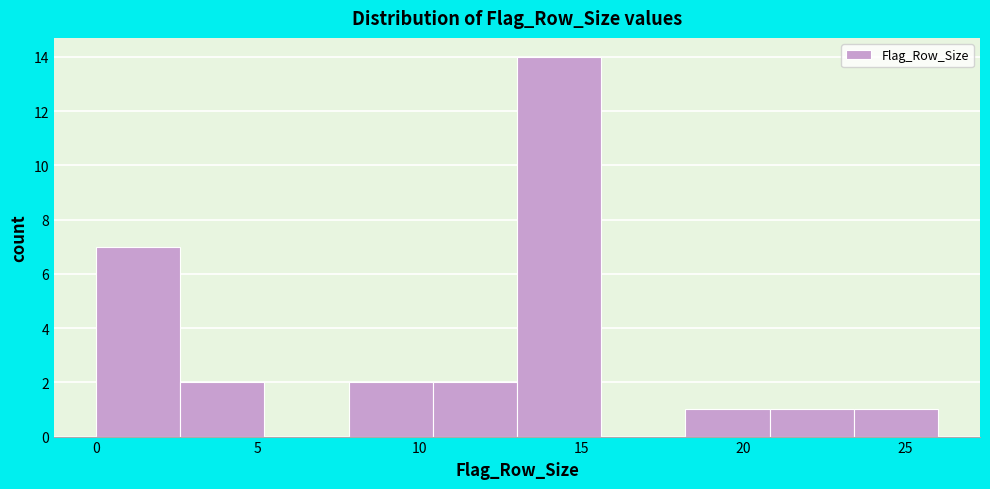

How tall is the bar that spans 18.2 to 20.8 on the x-axis? Neither the bar edges nor the heights are printed on the chart, so give them approximately, as read against the axes.

1